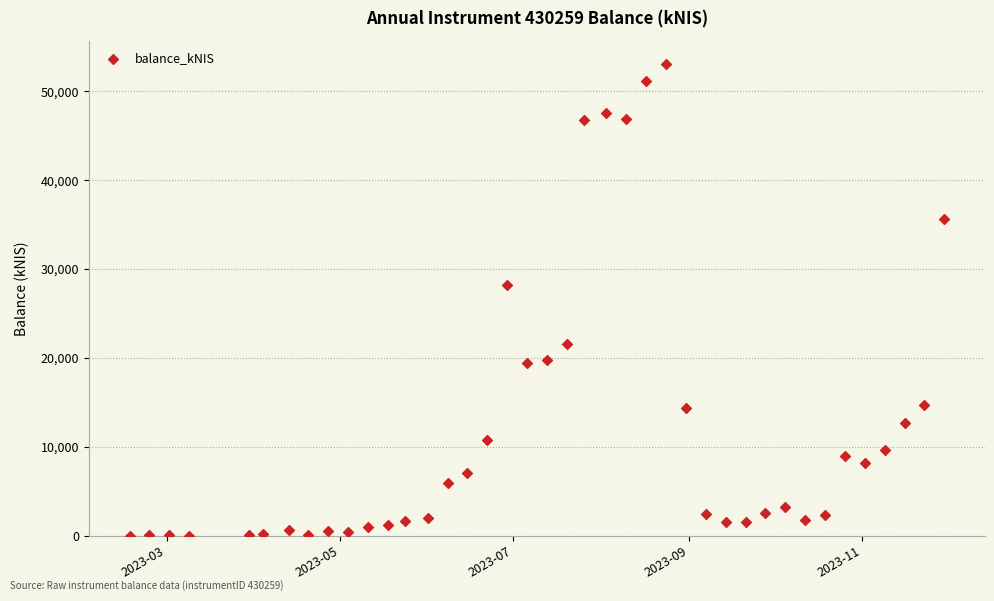

What Y value in the scatter plot is closest to 26515?

28179.3